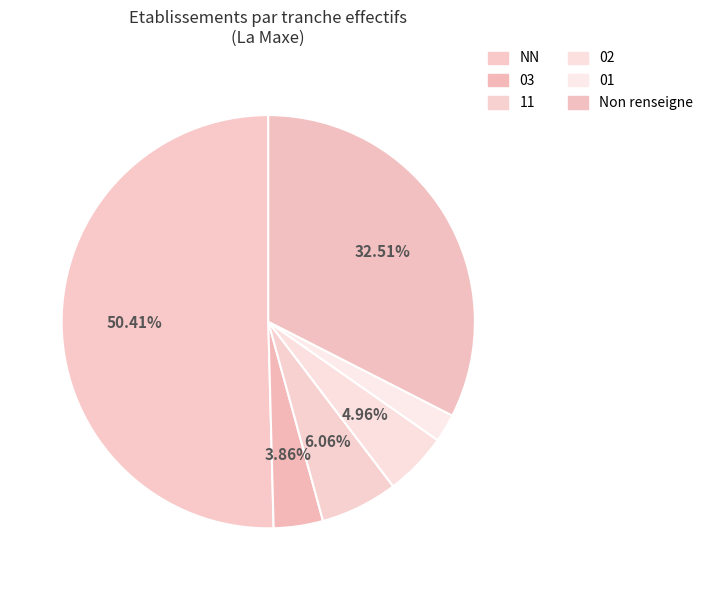

How many segments does this pie chart have?

6